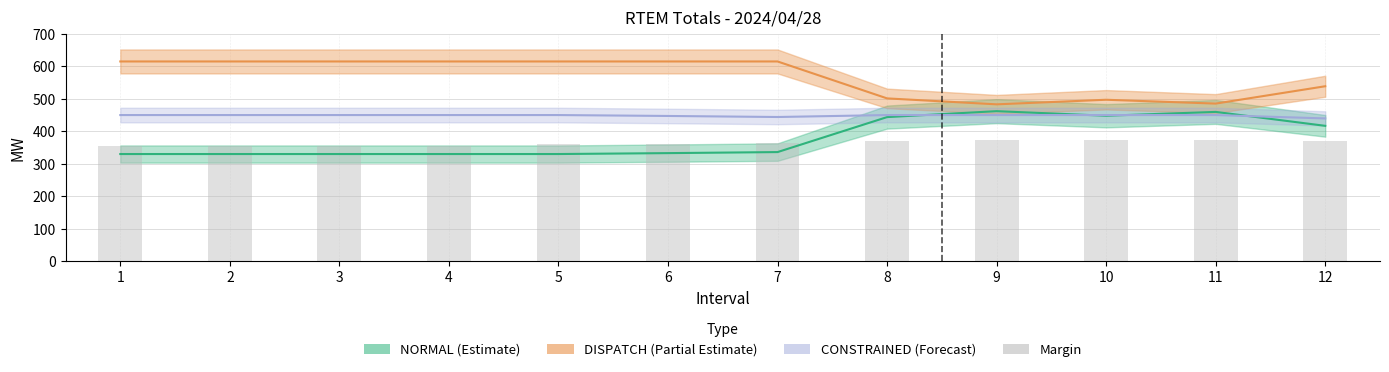

What is the value of the 11th bar from the left?

374.4